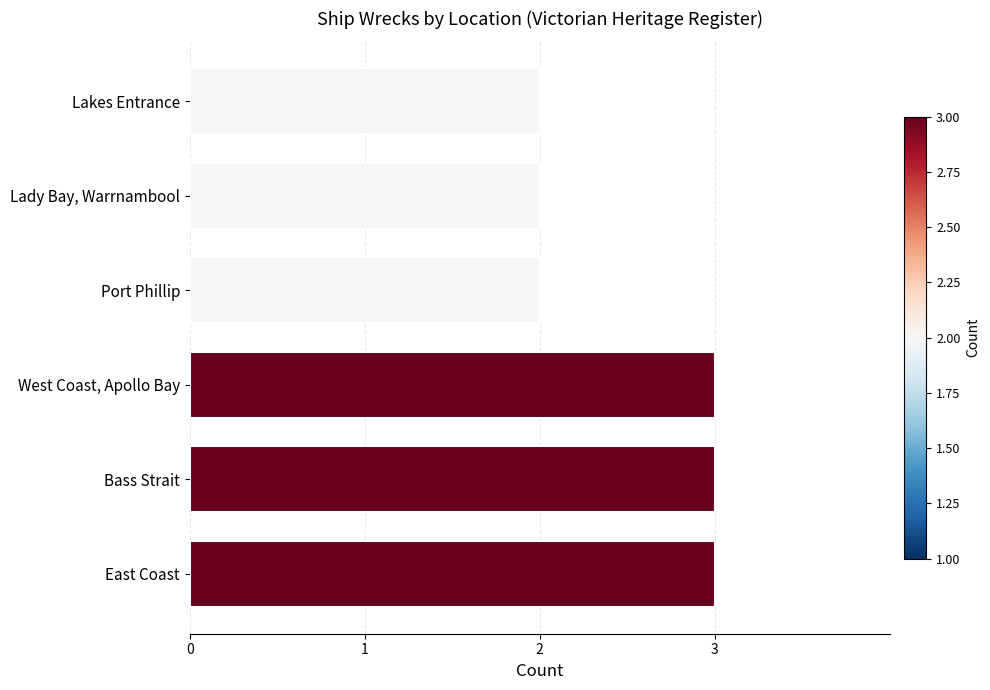

What is the sum of all values?

15